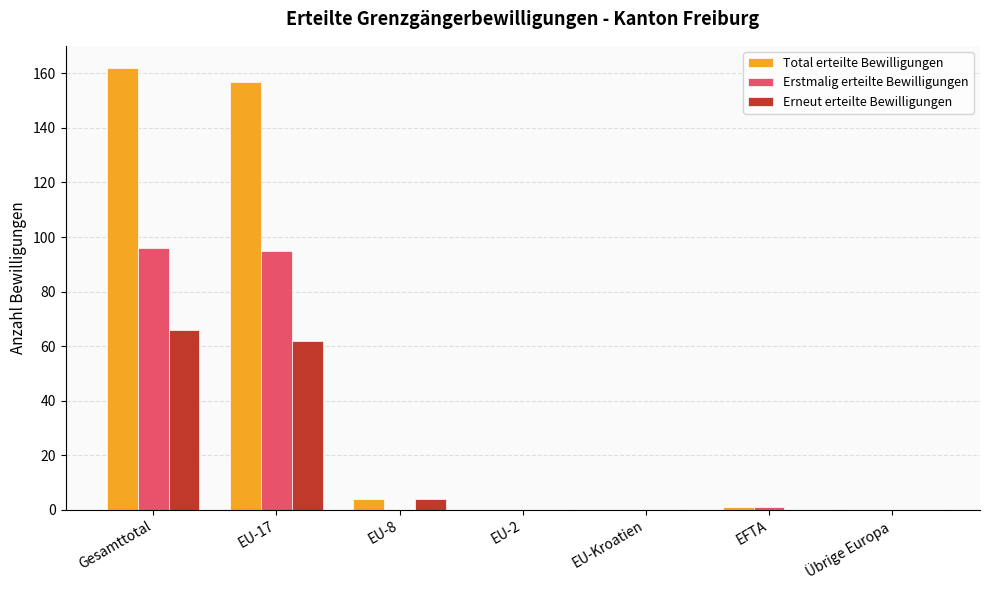

Which label corresponds to the largest value in the chart?

Gesamttotal